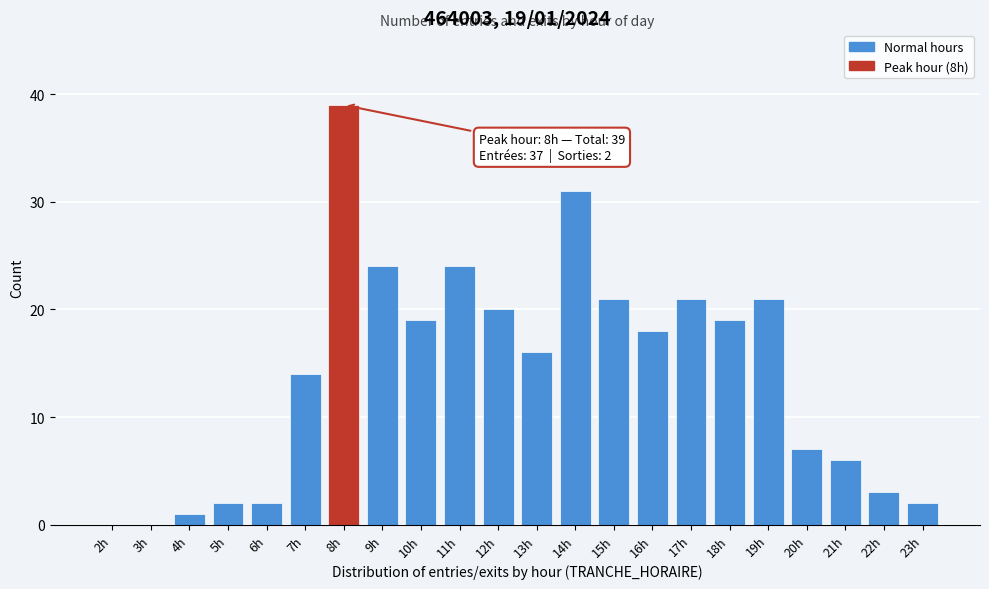

Reading right to left, extract all data points from this chart.

23h=2	22h=3	21h=6	20h=7	19h=21	18h=19	17h=21	16h=18	15h=21	14h=31	13h=16	12h=20	11h=24	10h=19	9h=24	8h=39	7h=14	6h=2	5h=2	4h=1	3h=0	2h=0